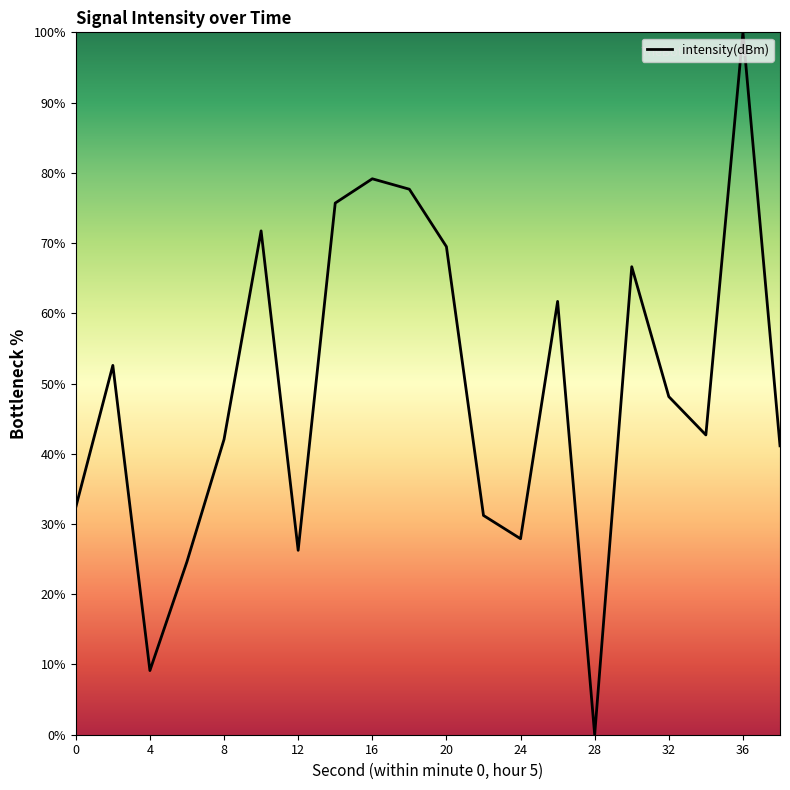

What is the difference between the maximum and minimum values?

100.0